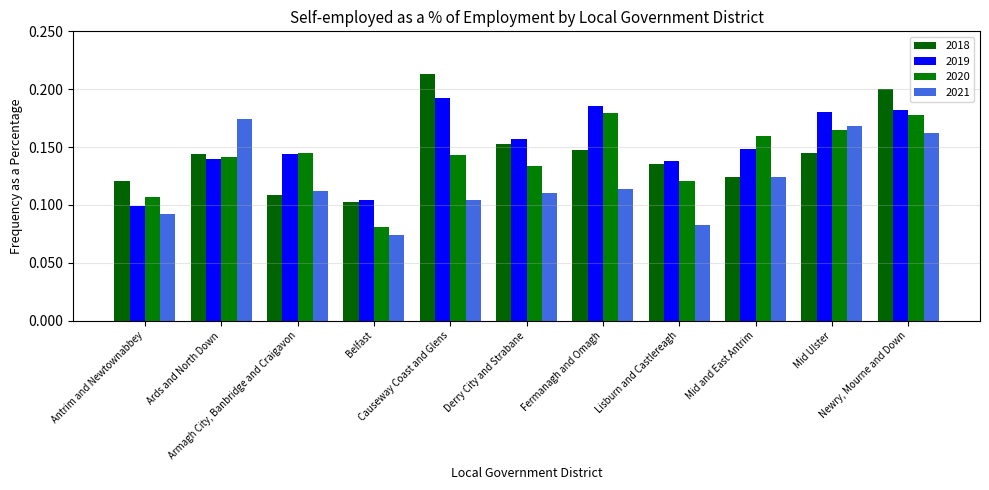

The 2019 series shows 0.3 at Causeway Coast and Glens. True or false?

False